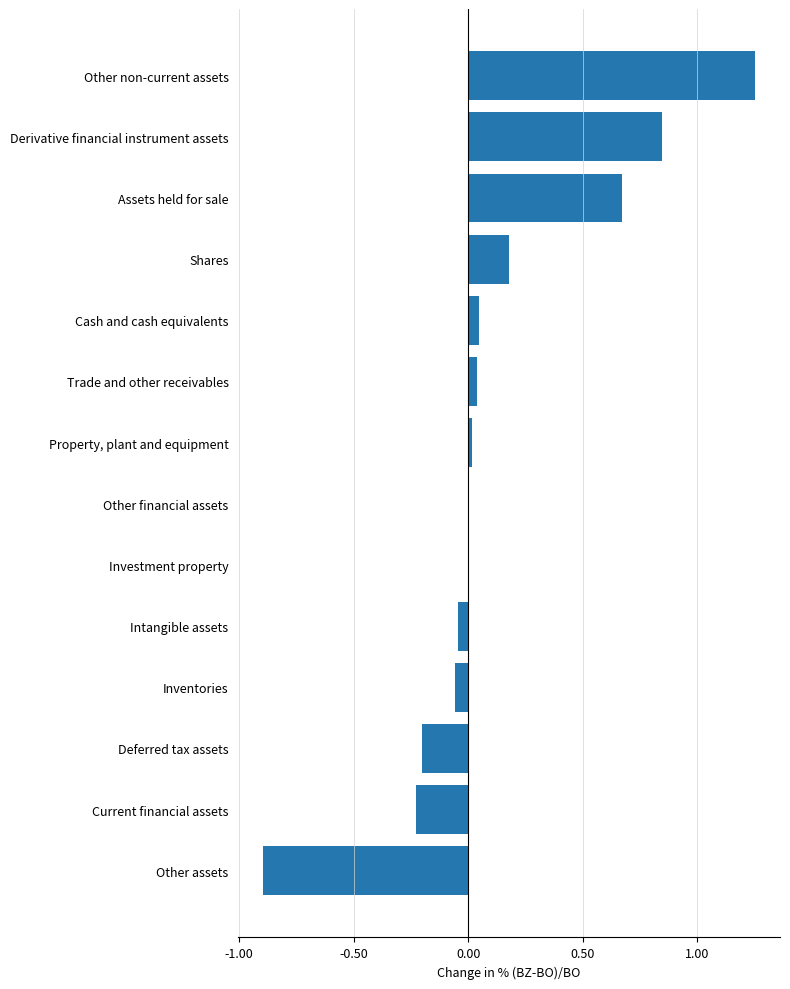

What is the sum of all values?

1.6